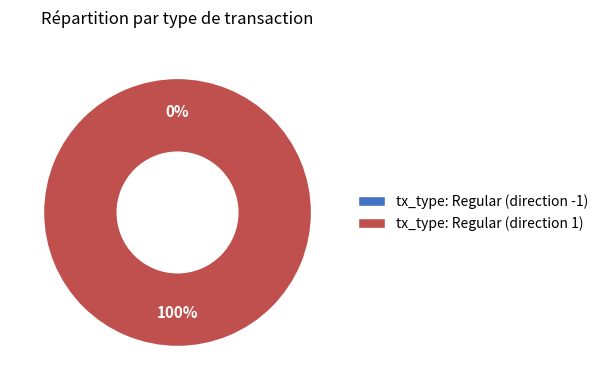

Do tx_type: Regular (direction 1) and tx_type: Regular (direction -1) together represent more than half of the pie?

Yes